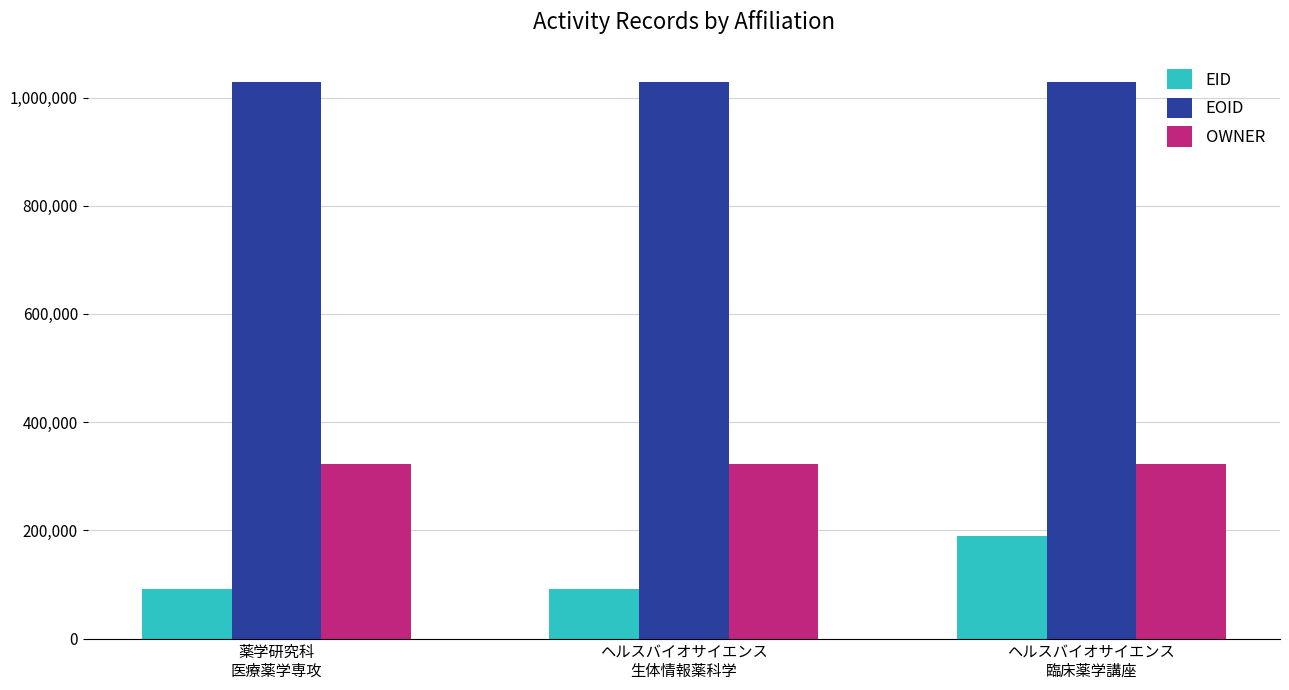

Count the EOID values in the range 1029076 to 1029082.

3